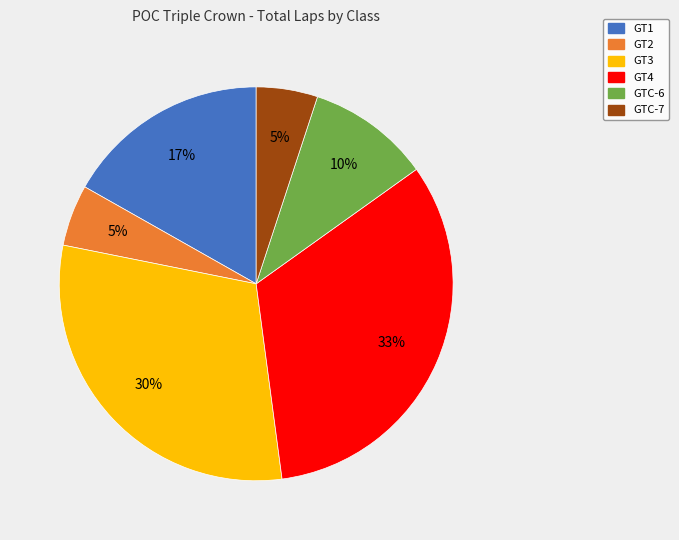

What is the largest slice in the pie chart?

GT4